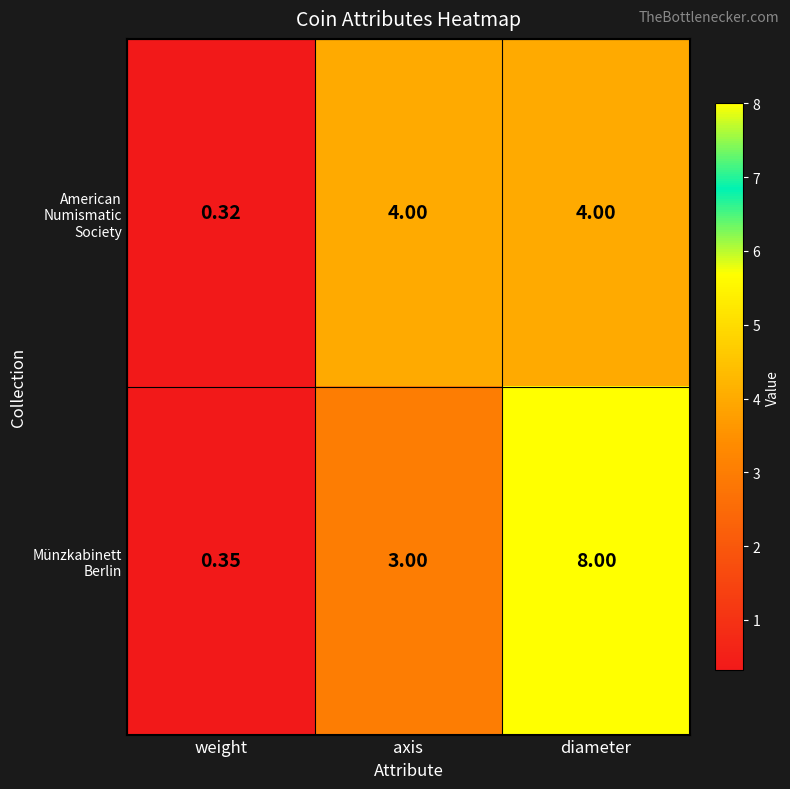

At which label is Münzkabinett Berlin closest to 4?

axis